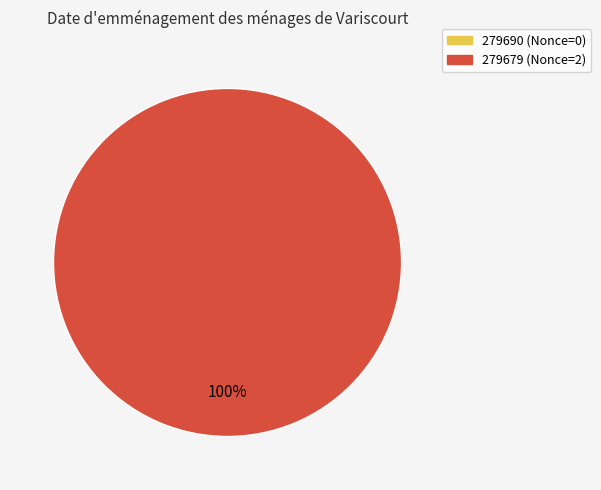

The 279679 slice represents 100% of the pie. True or false?

True